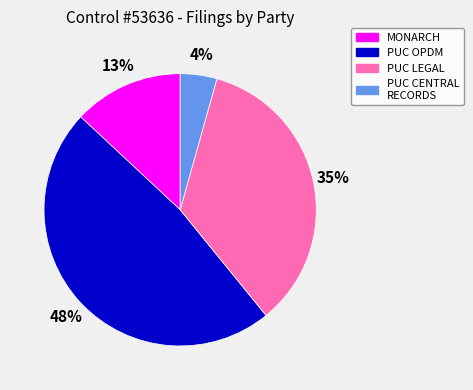

To the nearest percent, what is the average slice percentage?

25%